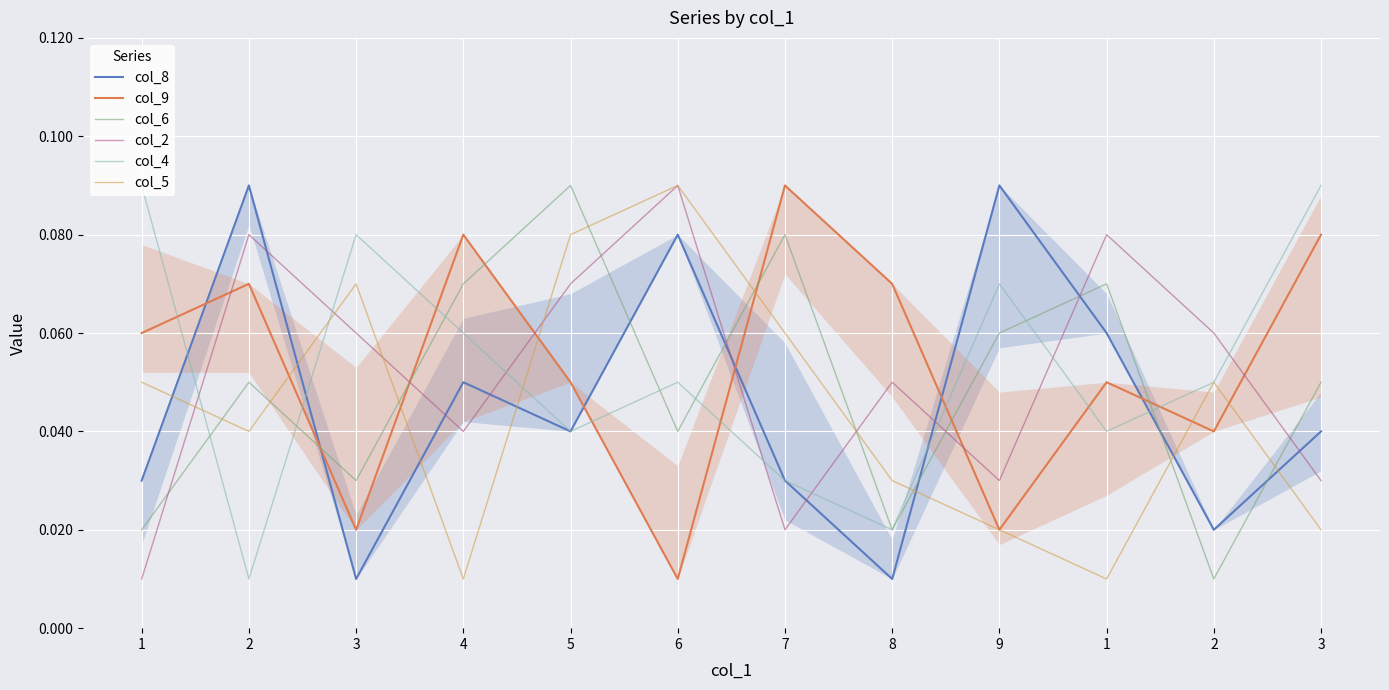

Which series has the widest spread of values?

col_8